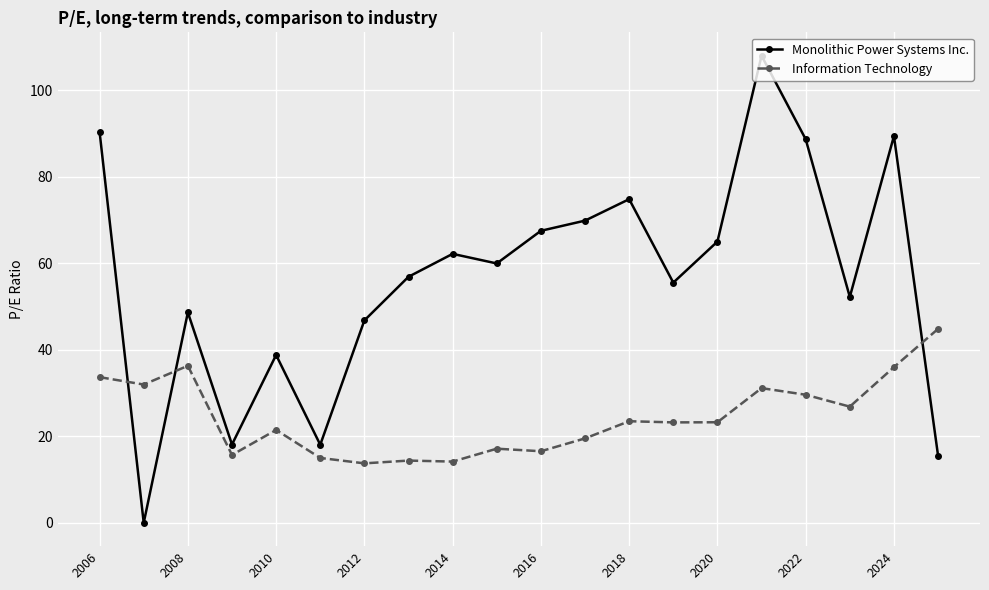

What is the maximum value shown in the chart?

108.0